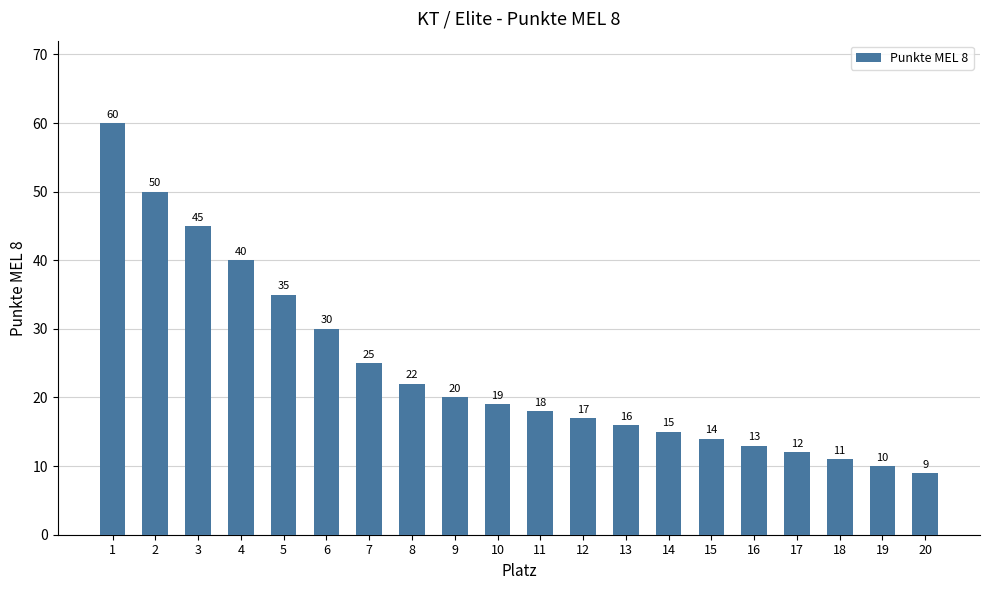

What is the smallest value displayed?

9